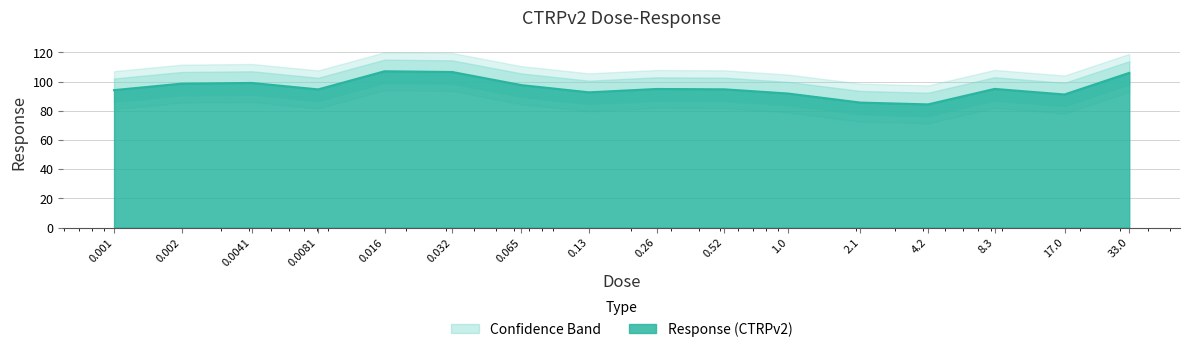

What is the difference between the maximum and minimum values?

22.7